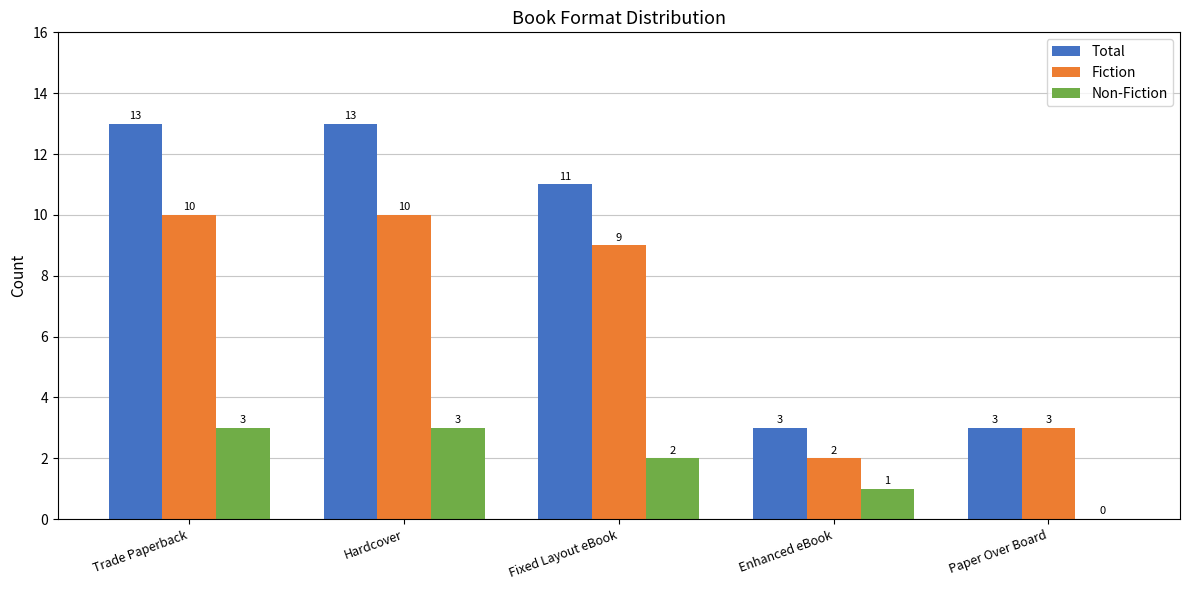

What is the sum of all Total values?

43